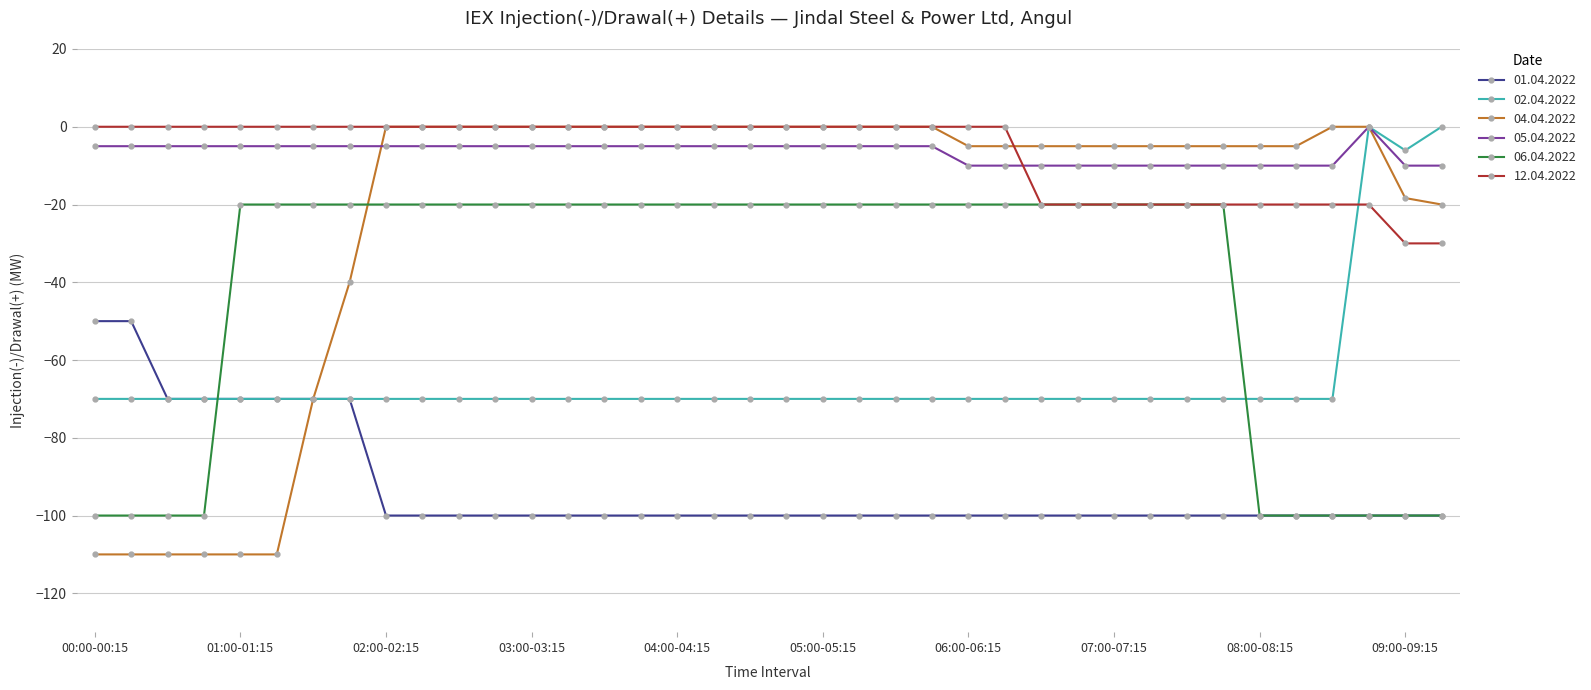

Which series has the largest range (max minus min)?

04.04.2022